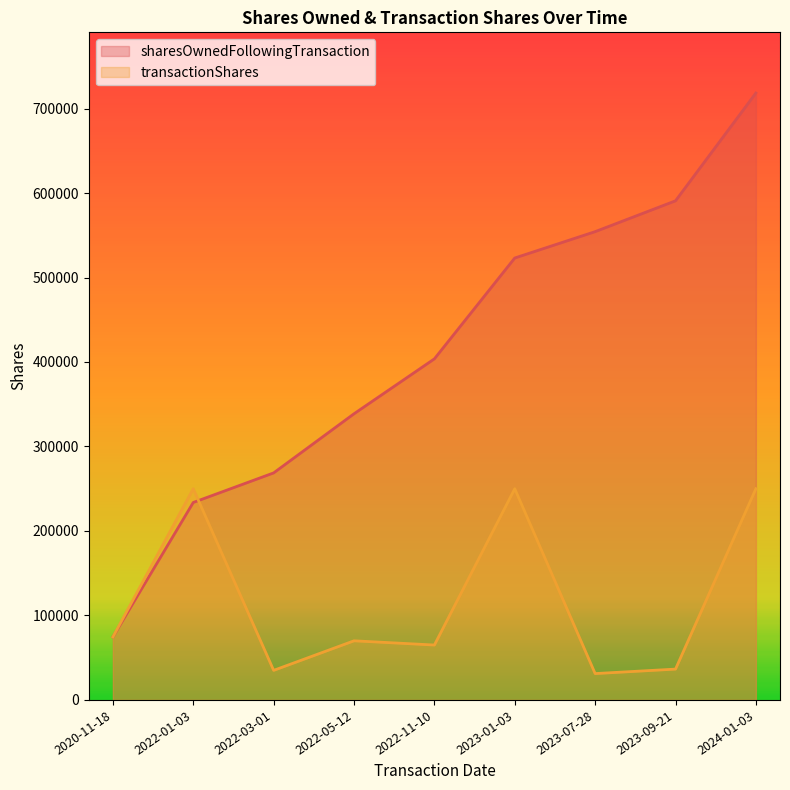

At which category is the sum across all series the highest?

2024-01-03